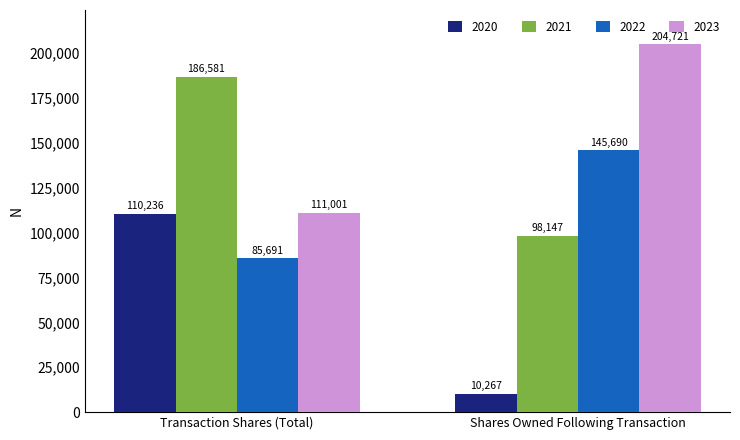

At Transaction Shares (Total), list the series in order from smallest to largest.

2022, 2020, 2023, 2021